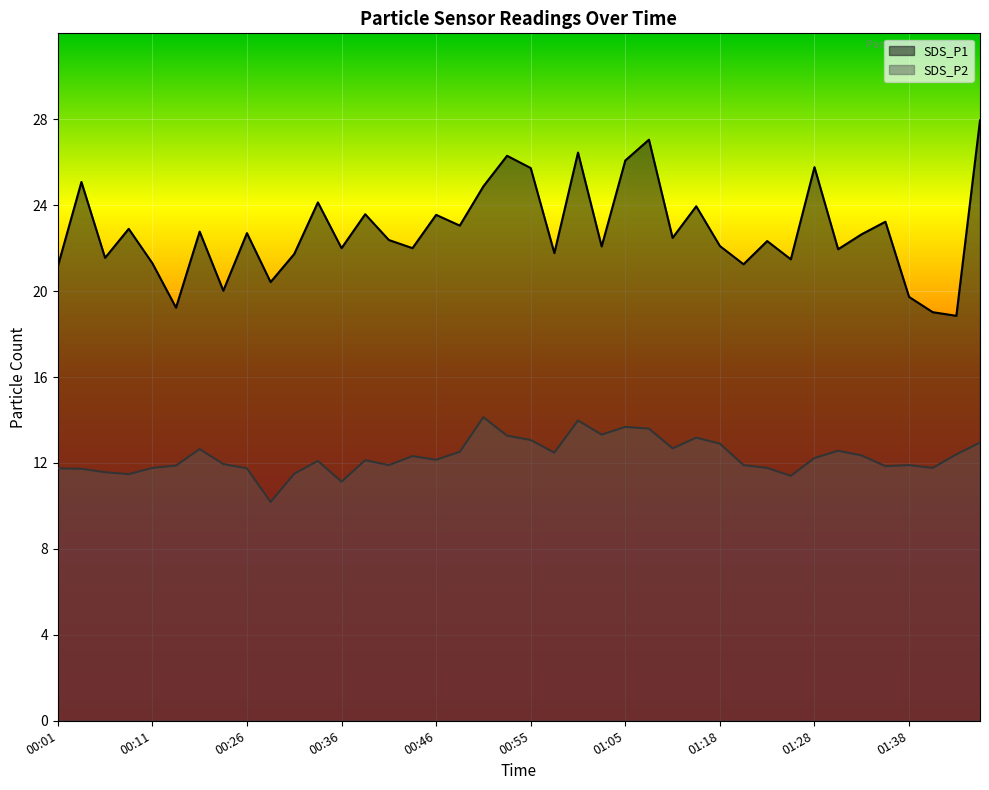

How many lines are shown in the chart?

2